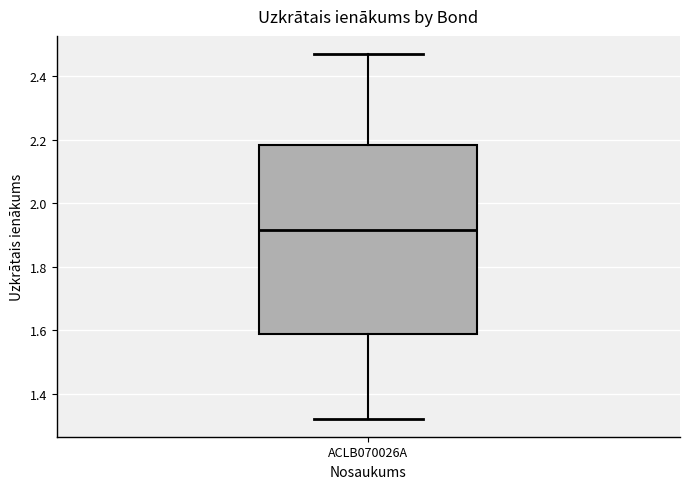

Where does the upper whisker of the box for ACLB070026A end on the y-axis? The values are not printed on the chart, so give them approximately, as read against the axis.

2.46